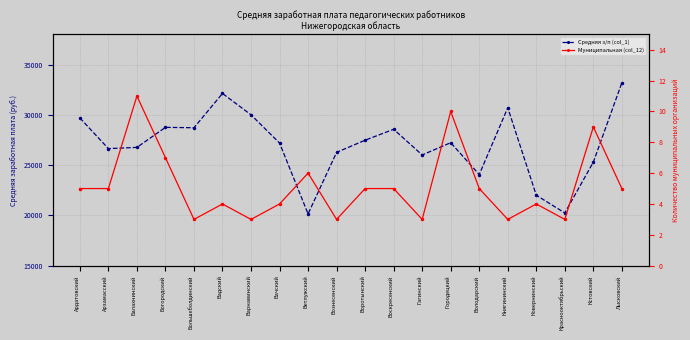

In Муниципальная (col_12), how many points are higher than both neighbors (excluding endpoints)?

6